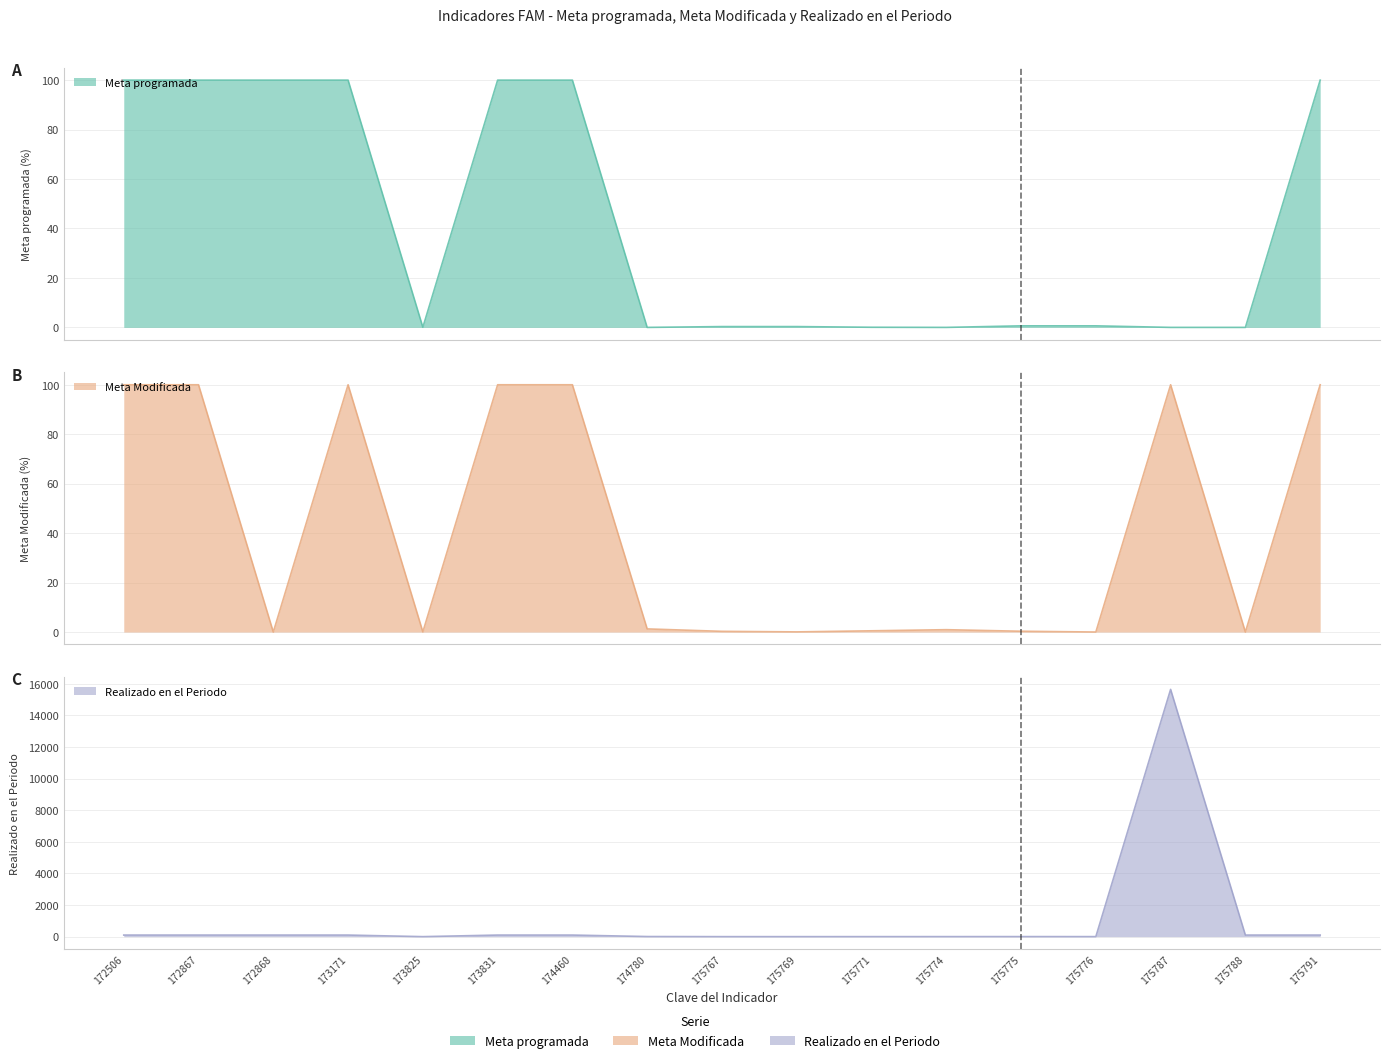

What is the difference between the second highest and second lowest values in the Realizado en el Periodo series?

99.9